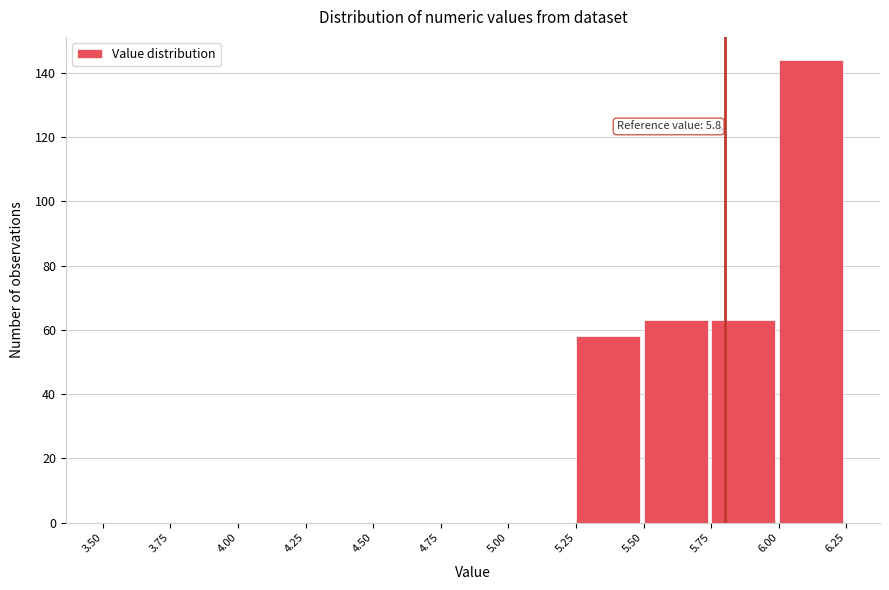

Over which range of the x-axis is the bar tallest?

6.00 to 6.25